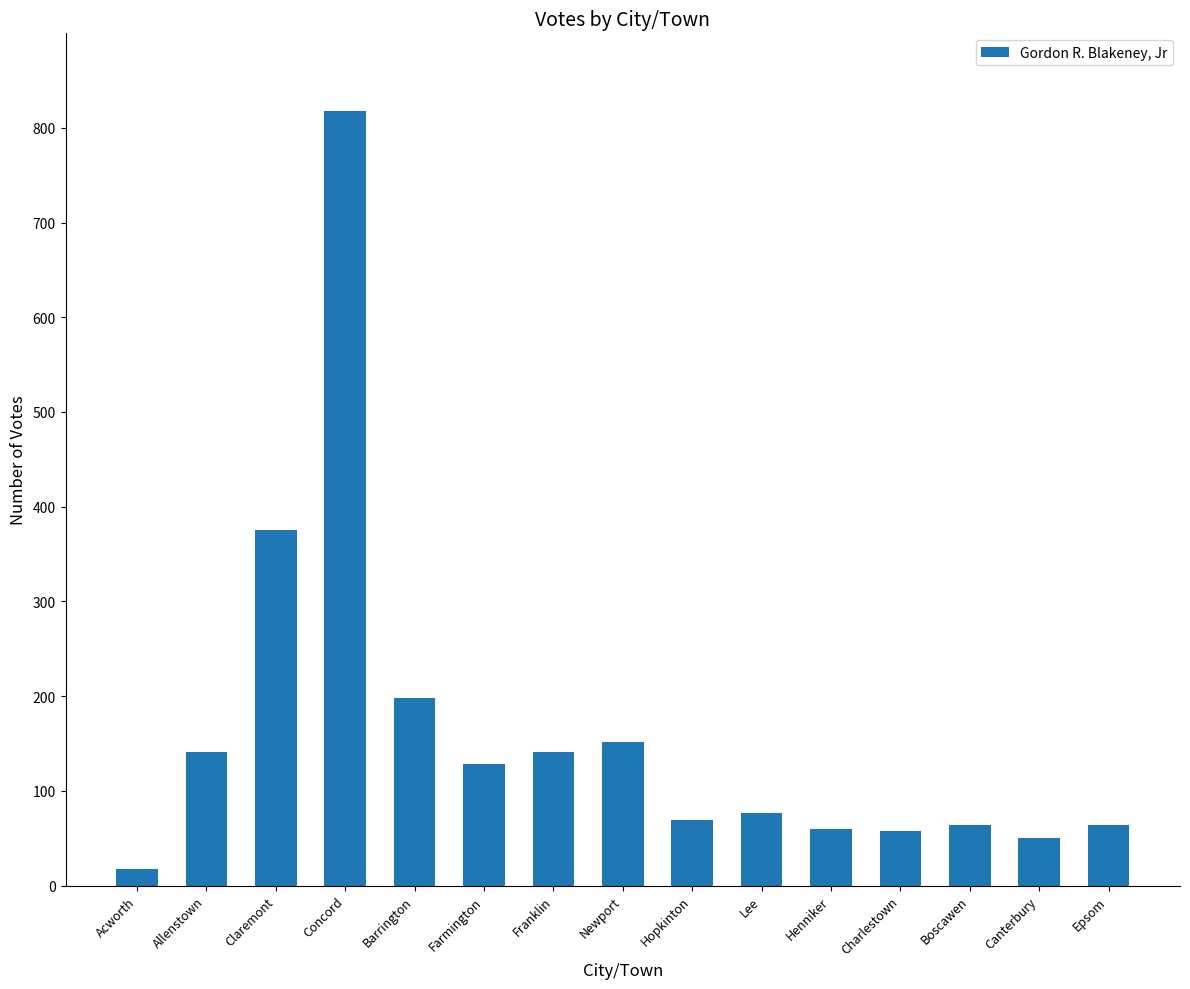

What is the ratio of the value at Farmington to the value at Allenstown?

0.9